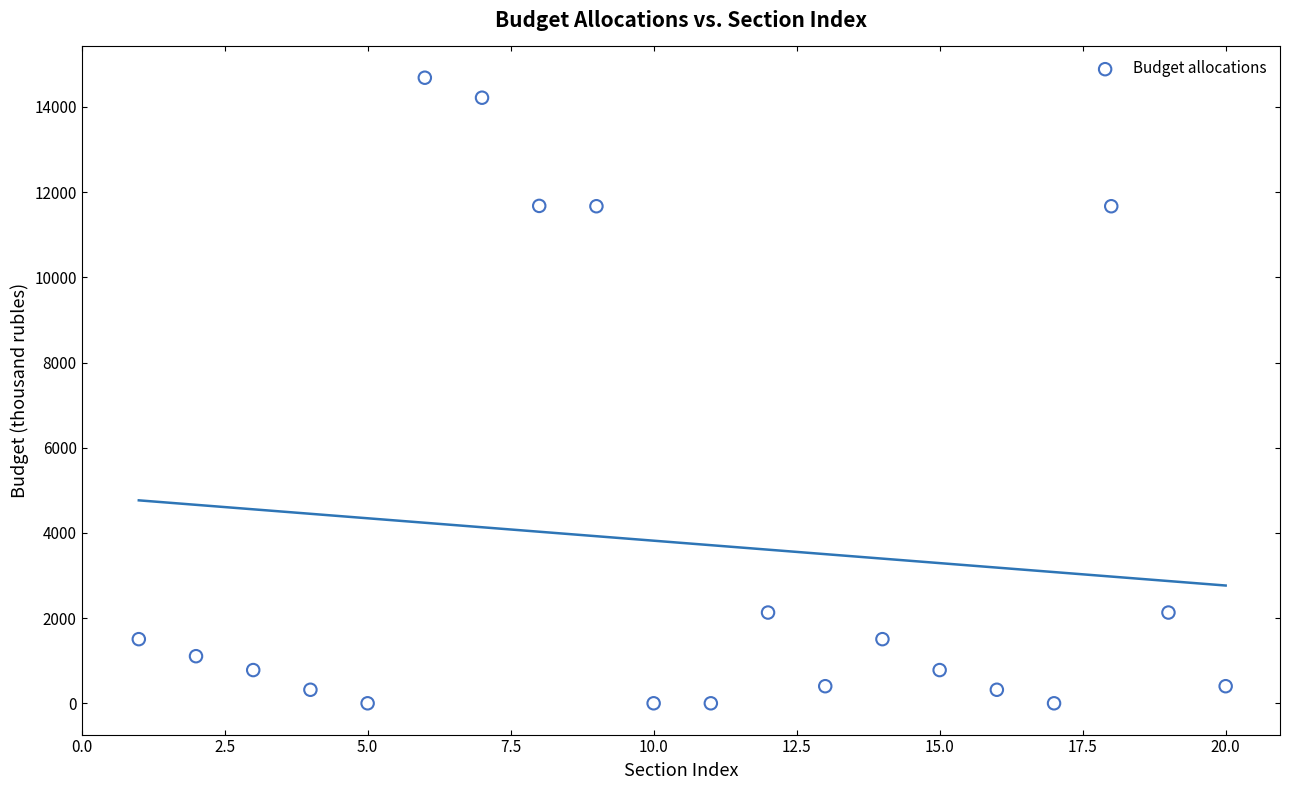

What is the range of Y values (max minus min)?

14678.7